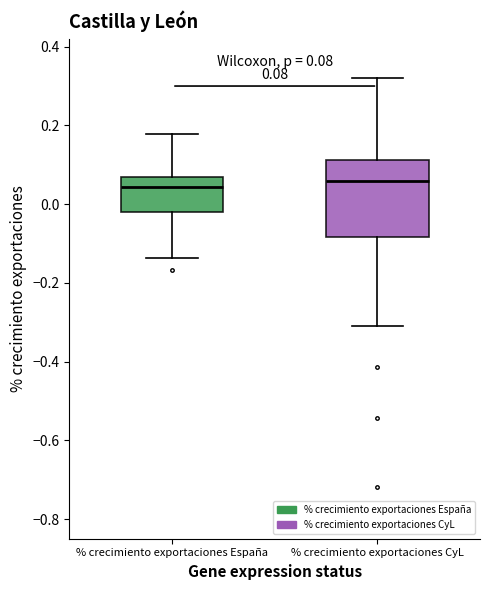

Which box is the tallest, from its lower edge to its upper edge?

% crecimiento exportaciones CyL